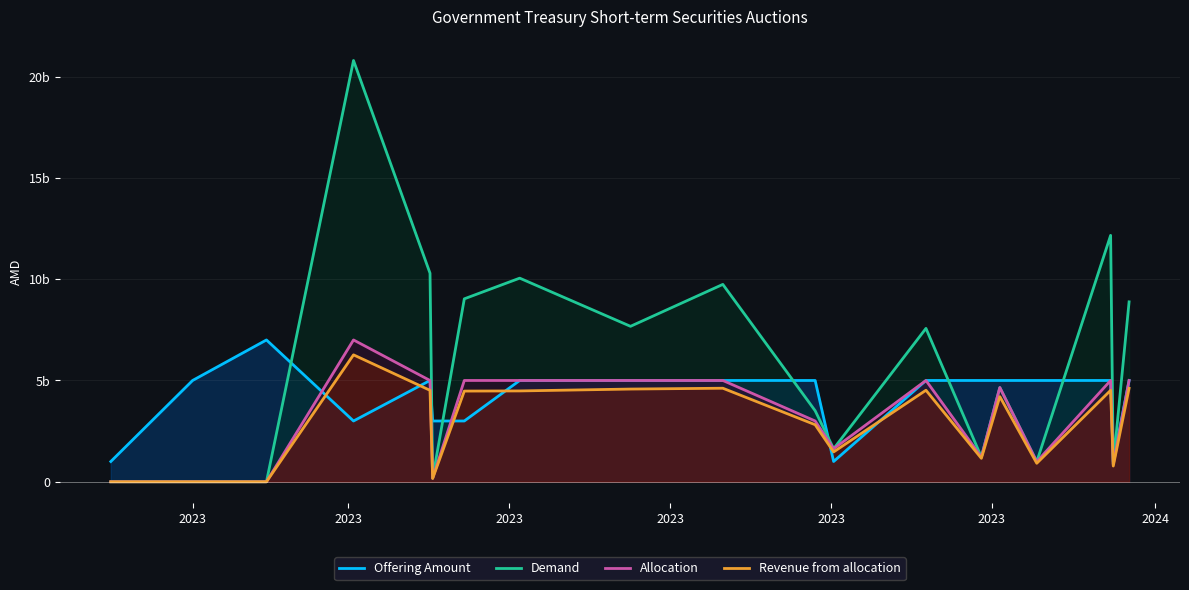

Does the chart display data point markers on the line(s)?

No